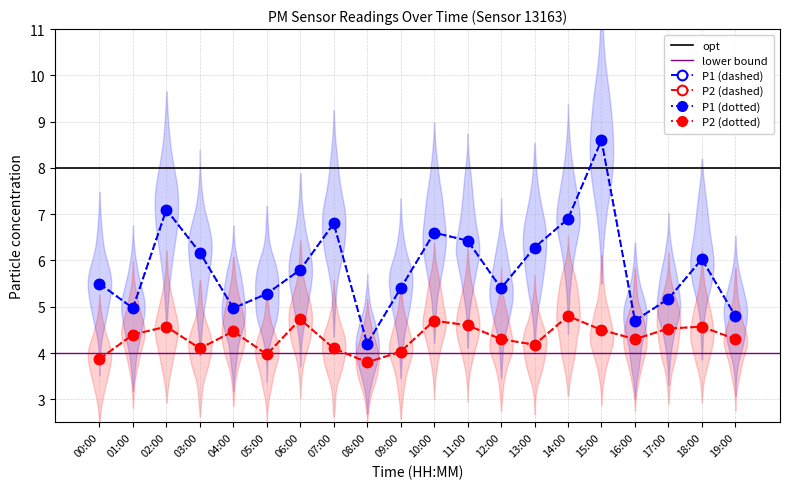

How many series are shown in this chart?

2